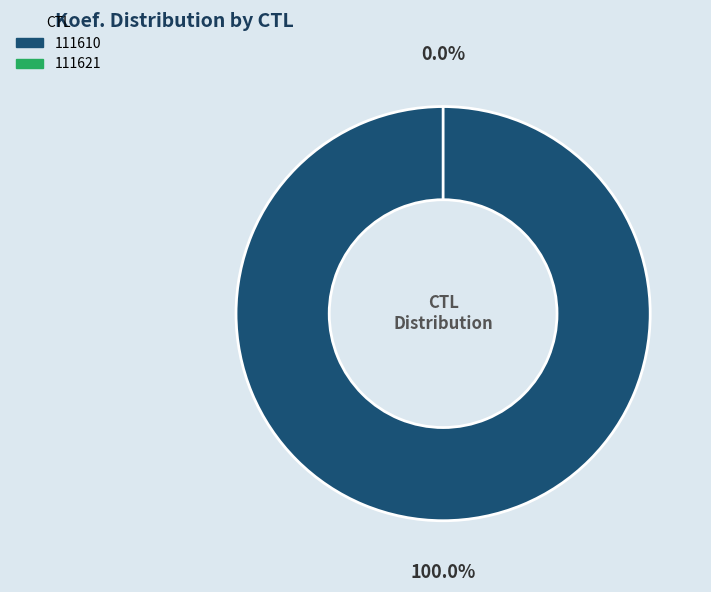

What is the smallest slice in the pie chart?

111621